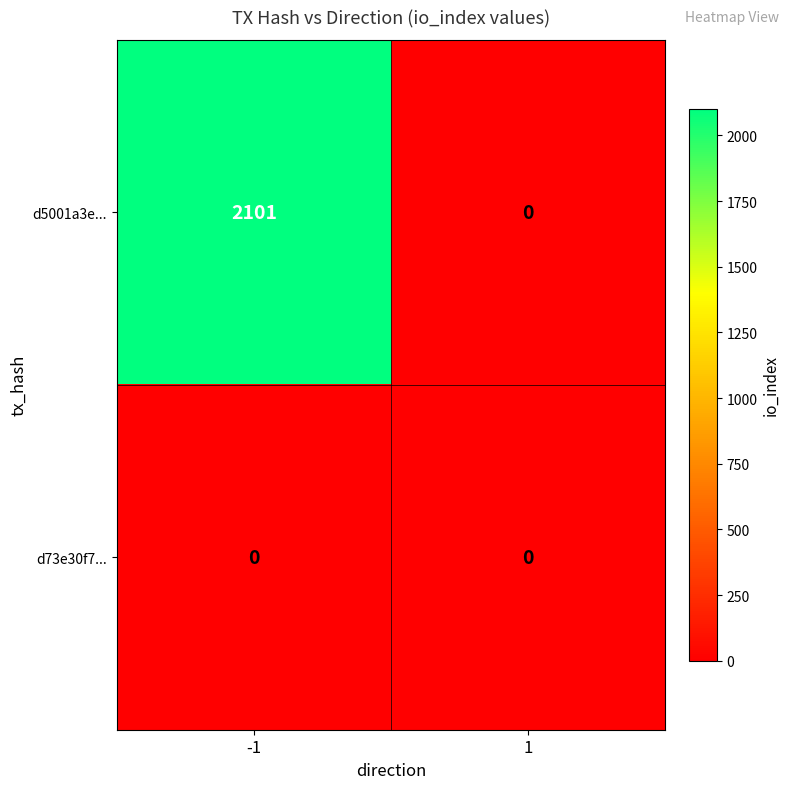

What is the maximum value for d5001a3e...?

2101